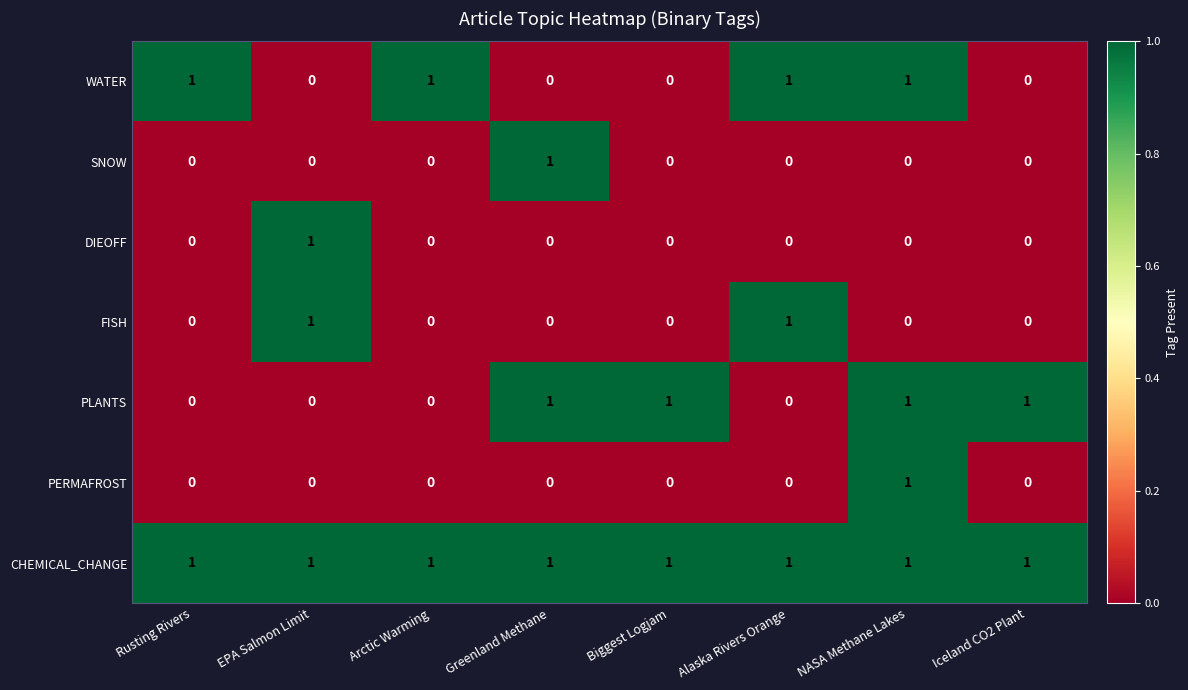

How many SNOW values are between 0 and 1?

8